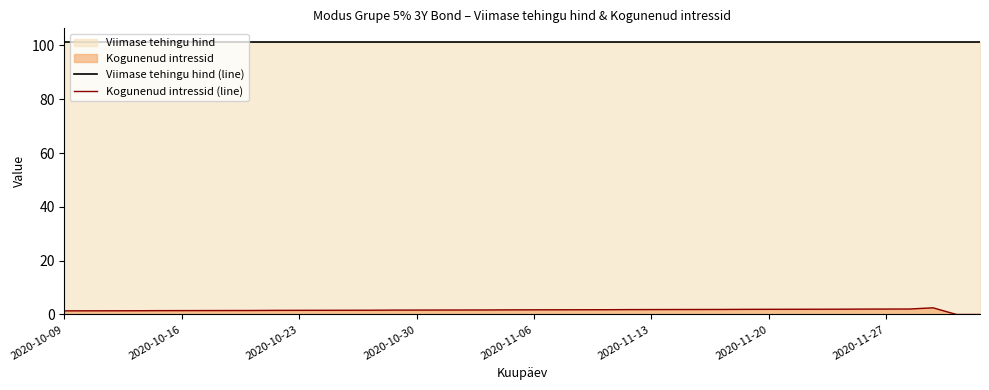

Reading right to left, transcribe all the data shown in this chart.

Viimase tehingu hind (line): 101.3	101.3	101.3	101.3	101.3	101.3	101.3	101.3	101.3	101.3	101.3	101.3	101.3	101.3	101.3	101.3	101.3	101.3	101.3	101.3	101.3	101.3	101.3	101.3	101.3	101.3	101.3	101.3	101.3	101.3	101.3	101.3	101.3	101.3	101.3	101.3	101.3	101.3	101.3	101.3
Kogunenud intressid (line): 0.0	0.0	2.5	2.0	2.0	2.0	2.0	2.0	1.9	1.9	1.9	1.9	1.9	1.8	1.8	1.8	1.8	1.8	1.8	1.7	1.7	1.7	1.7	1.7	1.6	1.6	1.6	1.6	1.6	1.5	1.5	1.5	1.5	1.5	1.5	1.4	1.4	1.4	1.4	1.4